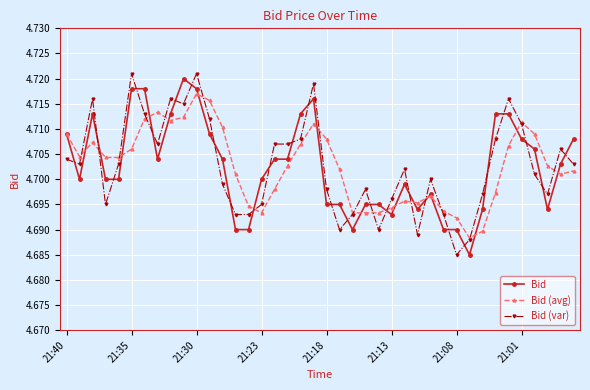

At how many categories does at least one series exceed 4?

40